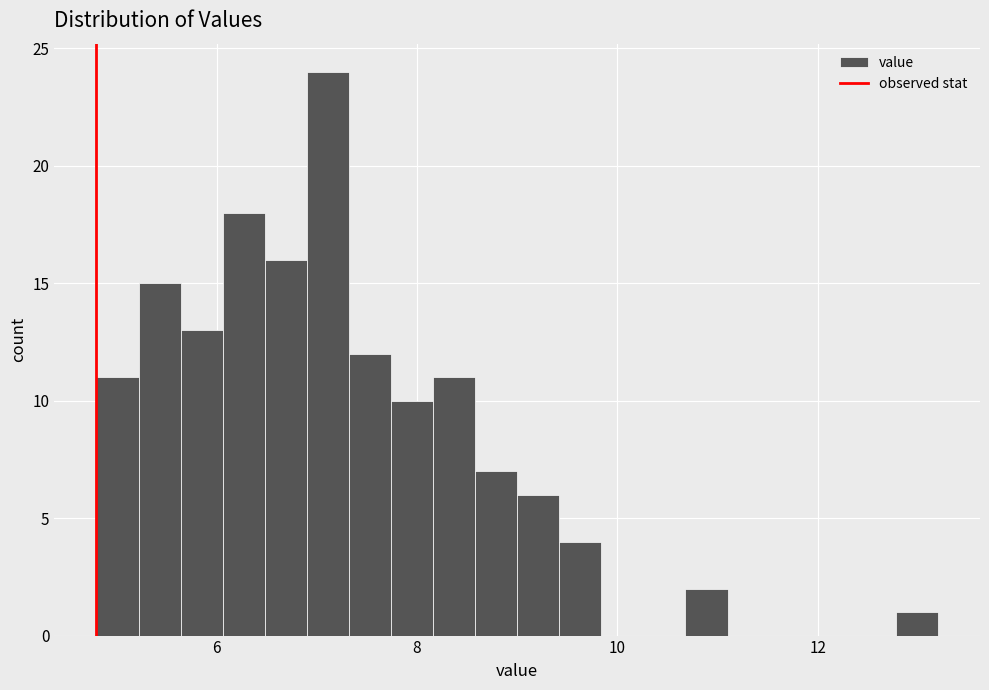

Around what value on the x-axis is the tallest bar? Give the approximate position of its centre, as read against the axis.

7.2